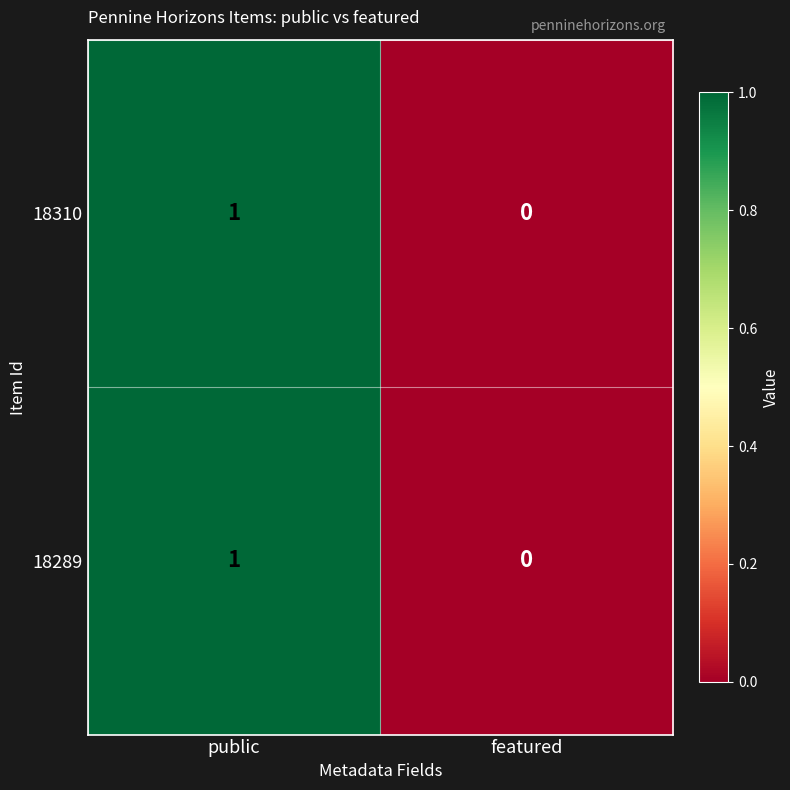

At which label is 18289 closest to 0?

featured